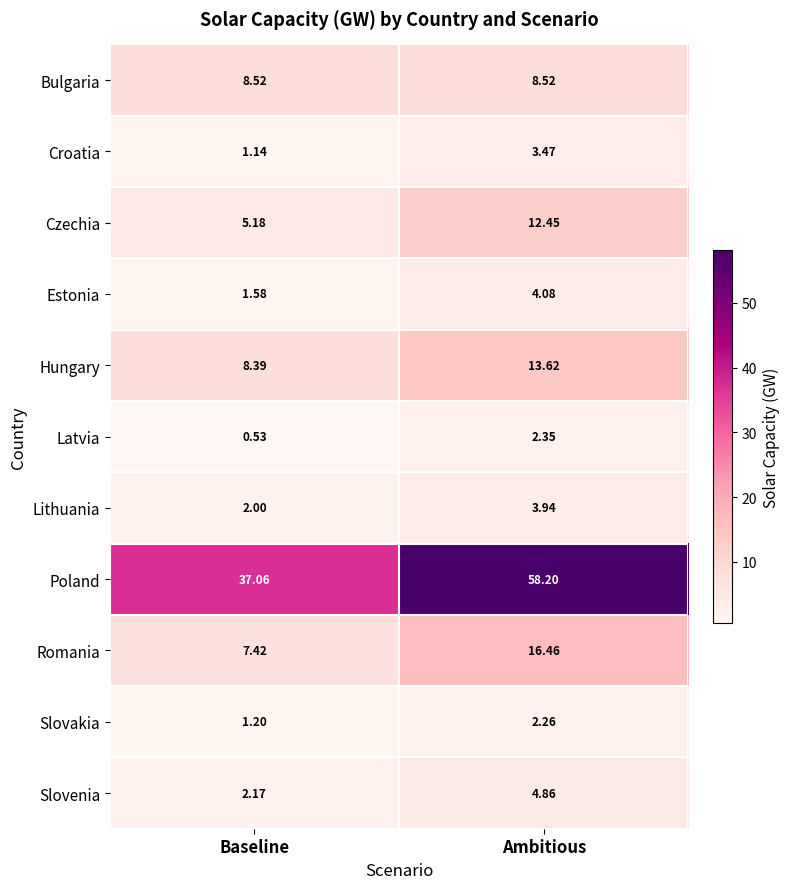

At which label does Hungary reach its minimum?

Baseline